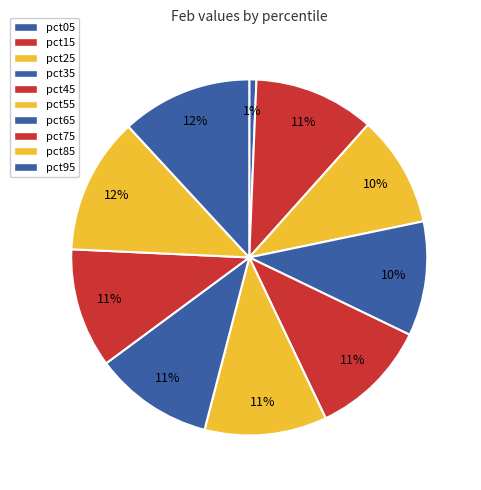

Is it true that pct85 is 12% of the pie?

True